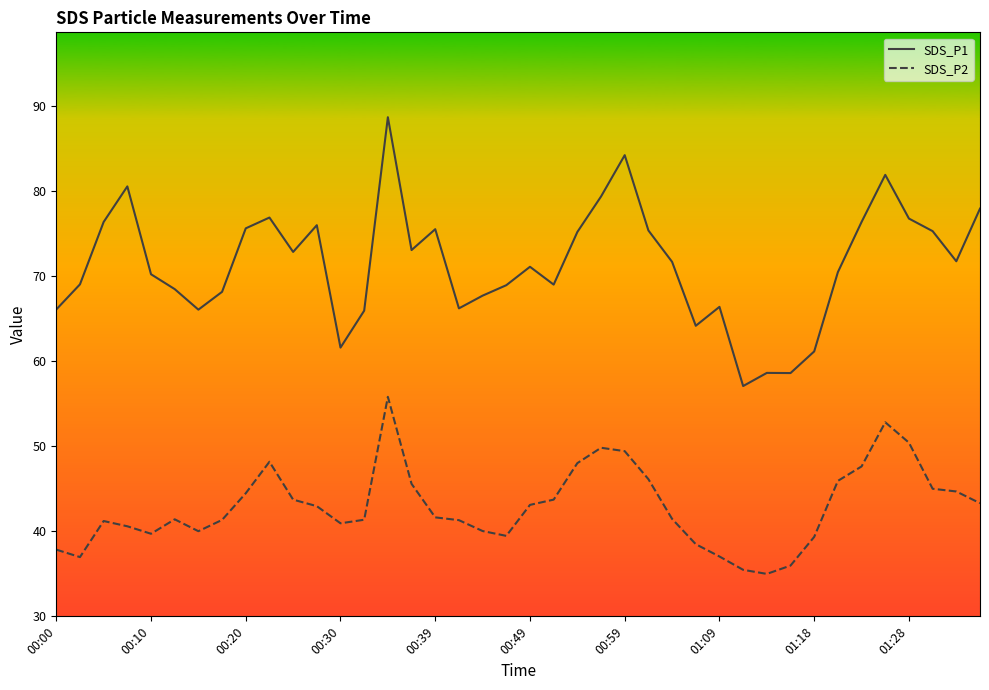

What is the highest value of the SDS_P2 series?

55.8